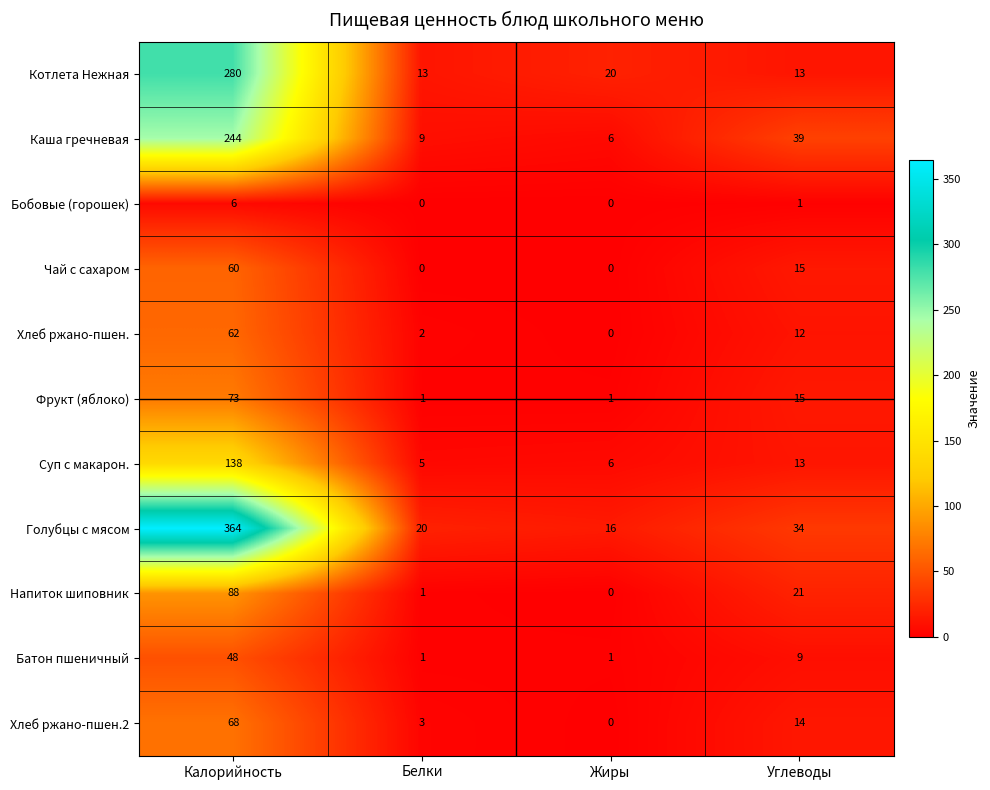

Is the value of Фрукт (яблоко) at Белки greater than the value of Хлеб ржано-пшен. at Калорийность?

No